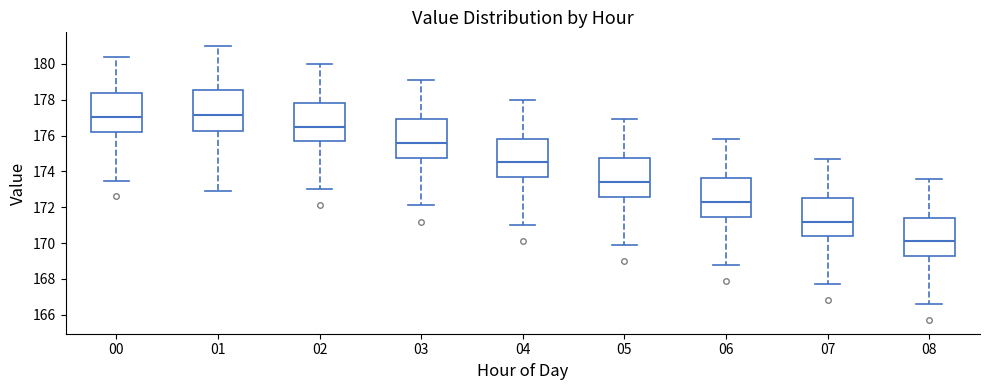

Where does the lower whisker of the box at x = 08 end on the y-axis? The values are not printed on the chart, so give them approximately, as read against the axis.

166.6